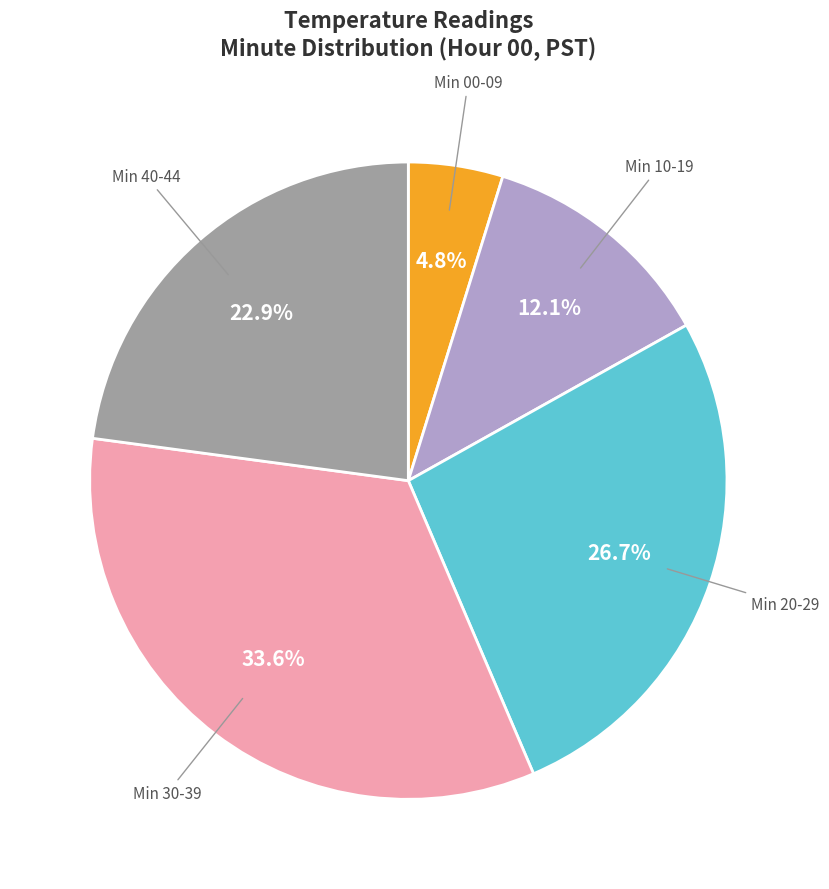

Does any single category account for the majority?

No